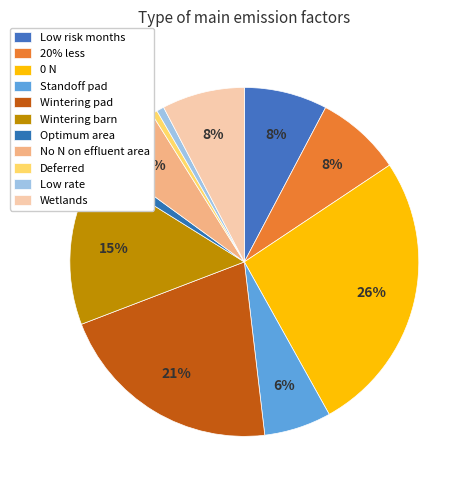

Count the number of slices in the pie.

11